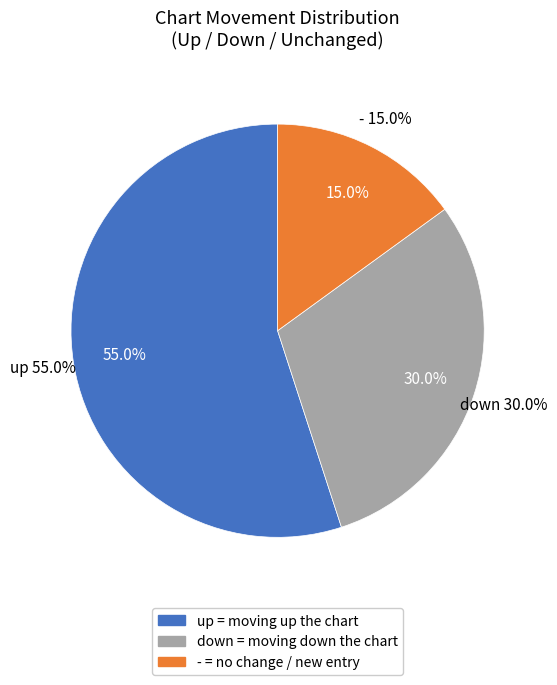

To the nearest percent, what portion does up represent?

55%